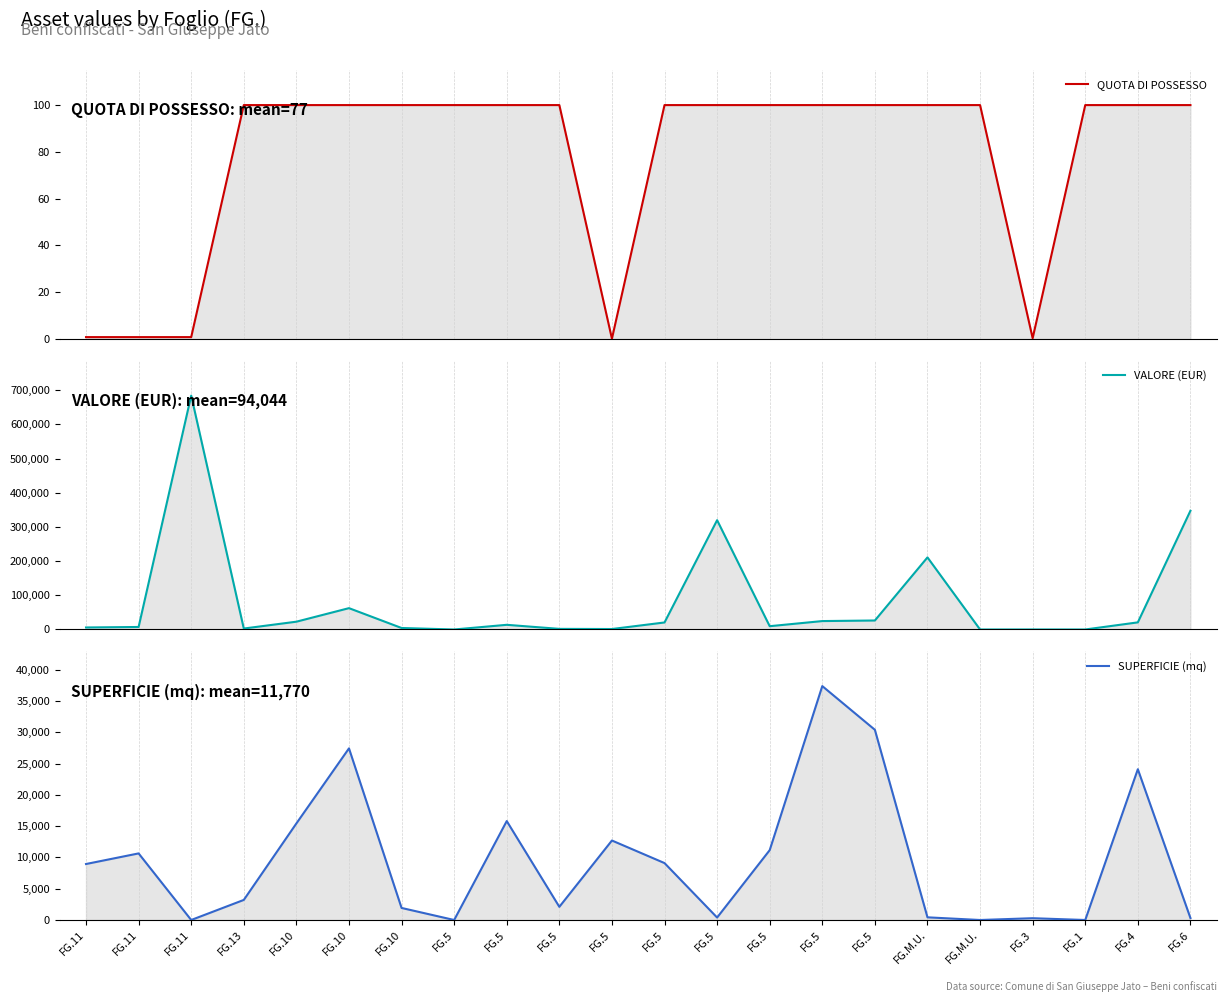

What are all the series names shown in the legend?

QUOTA DI POSSESSO, VALORE (EUR), SUPERFICIE (mq)